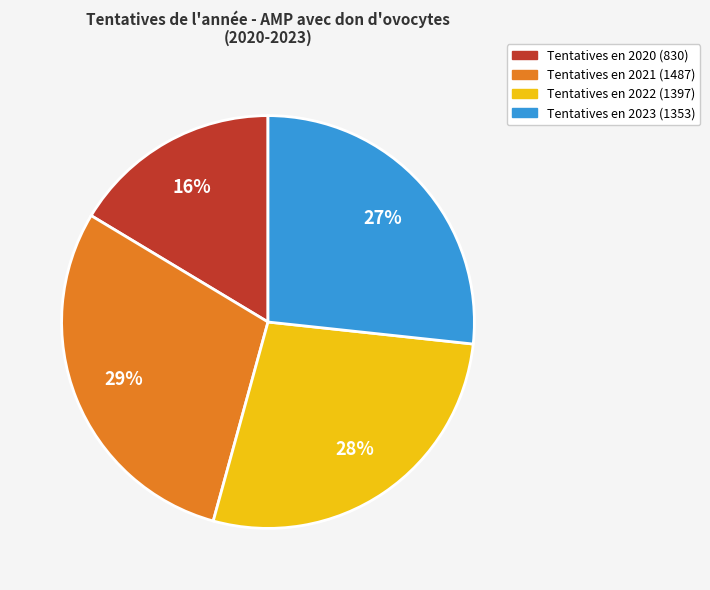

To the nearest percent, what percentage of the pie is Tentatives en 2022 (1397)?

28%